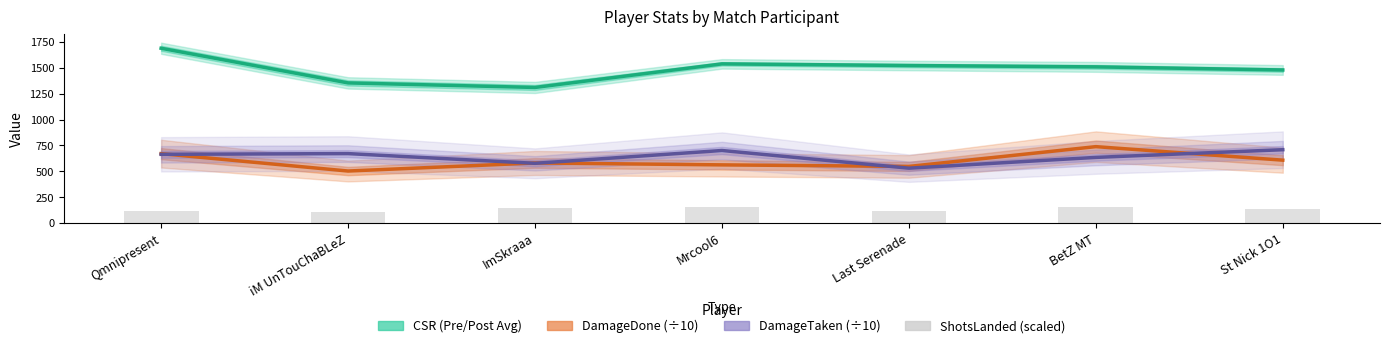

What is the difference between the highest and lowest values at Last Serenade?

1407.0